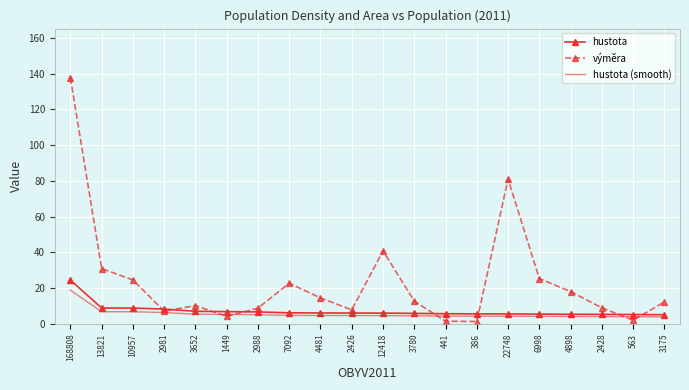

At which label does výměra reach its peak?

168808